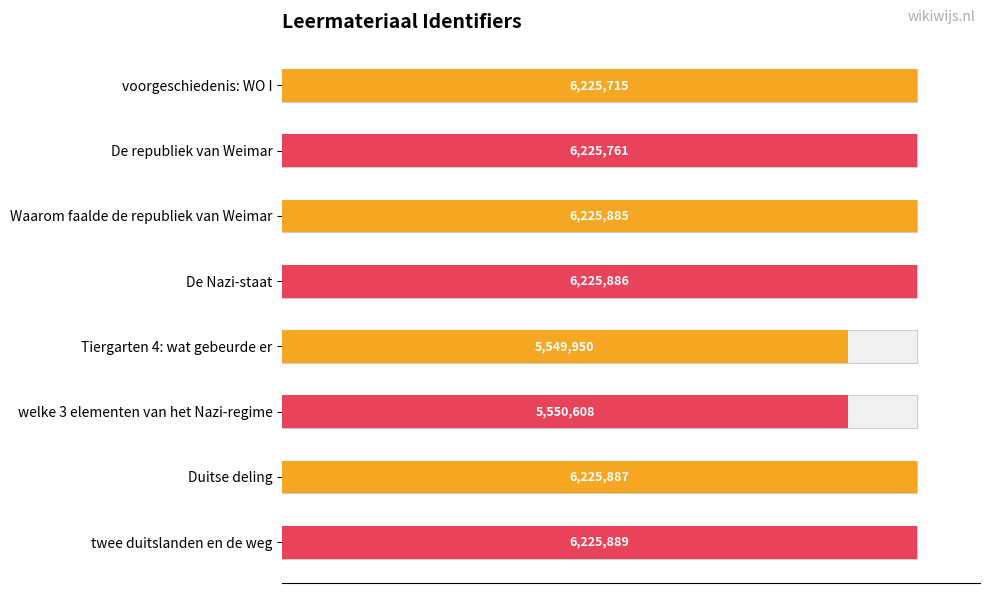

What is the change in value from welke 3 elementen van het Nazi-regime to twee duitslanden en de weg?

+675281